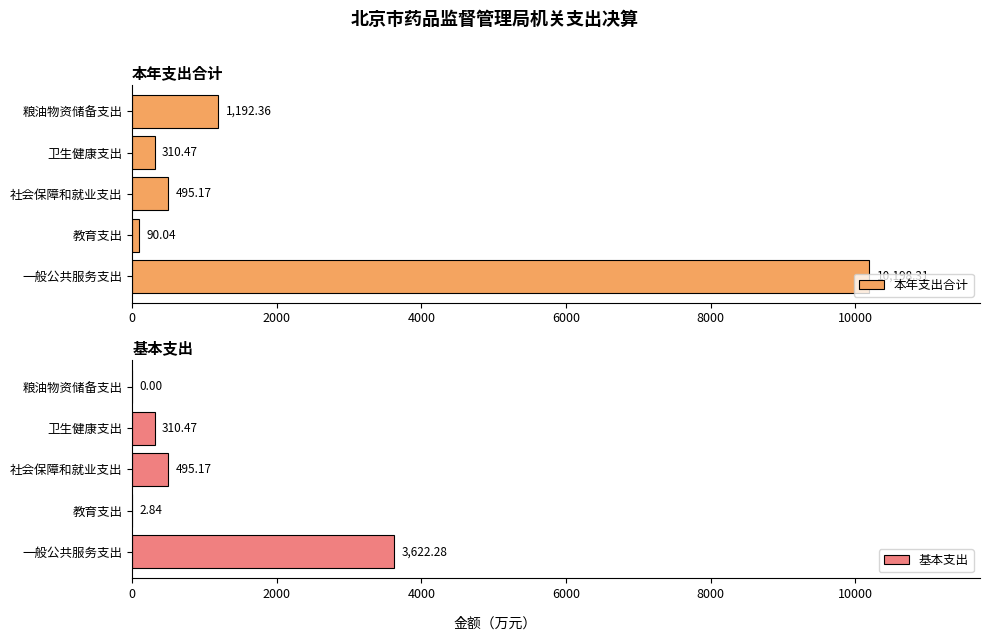

What is the value of the 基本支出 bar at the 3rd from the left?

495.2